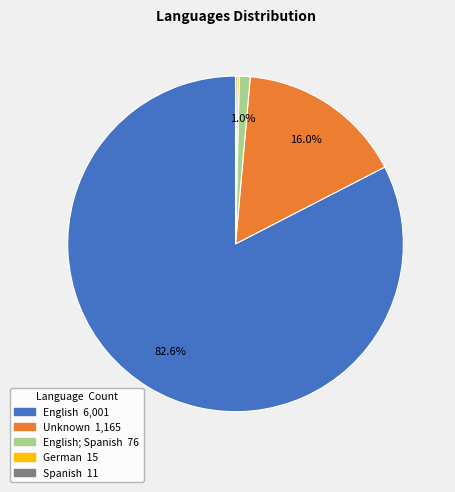

Is there a majority slice in this chart?

Yes